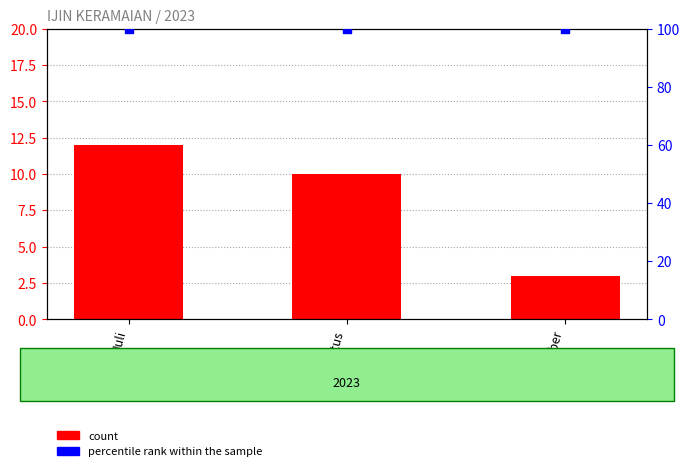

Which series has the largest Y range (max minus min)?

count